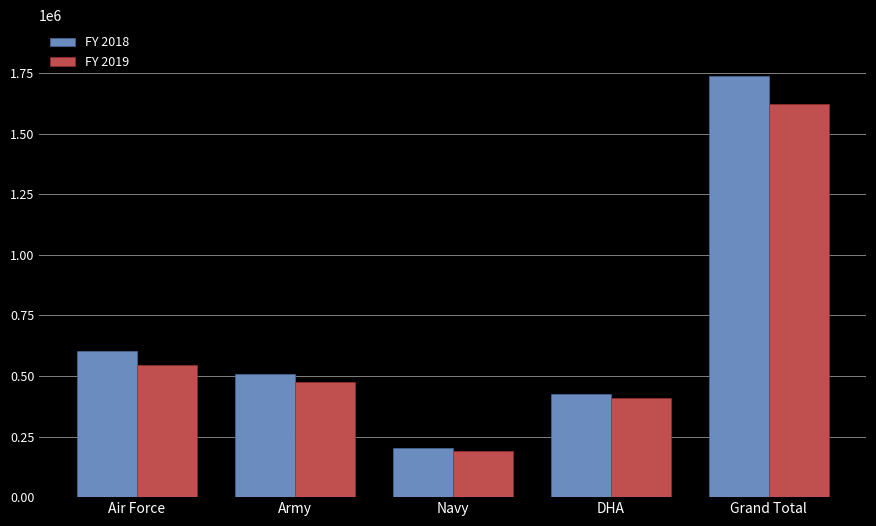

What value does the FY 2018 series have at Air Force?

602017